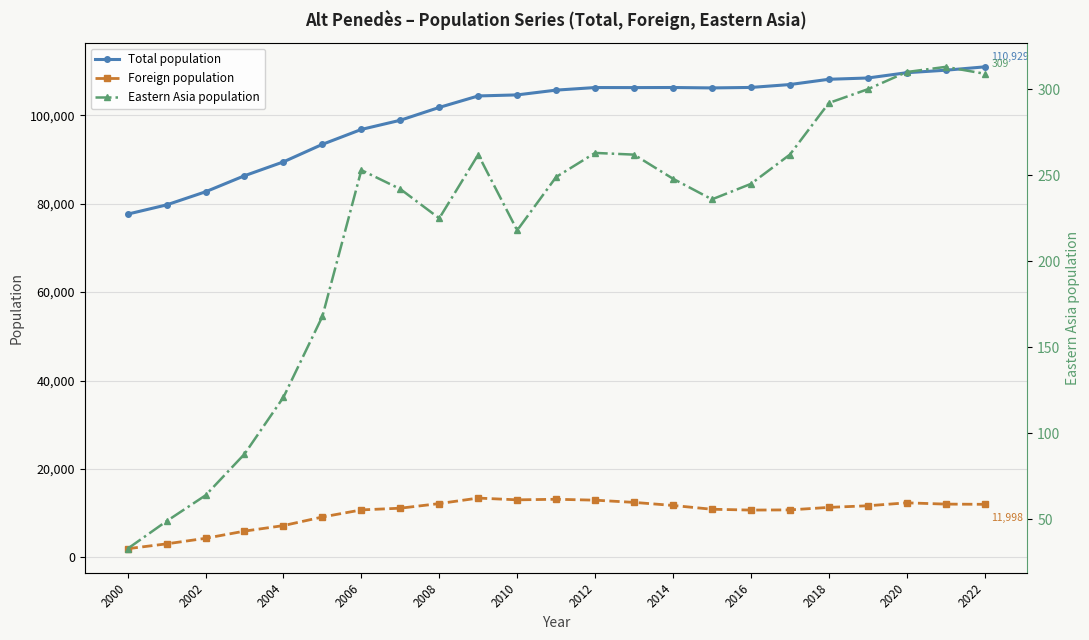

Count the number of categories in the chart.

23